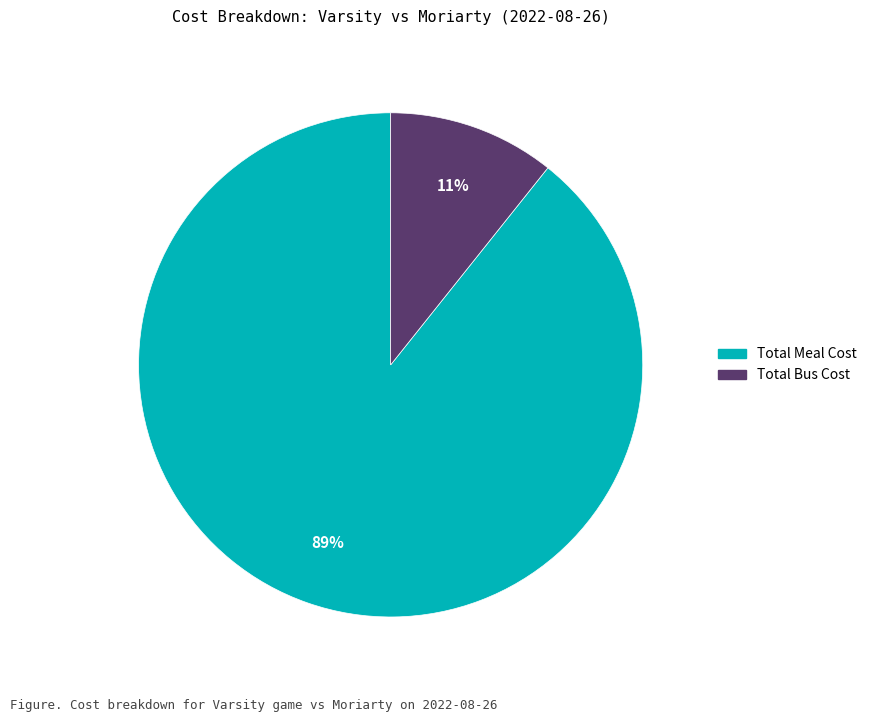

To the nearest percent, what is the average slice percentage?

50%